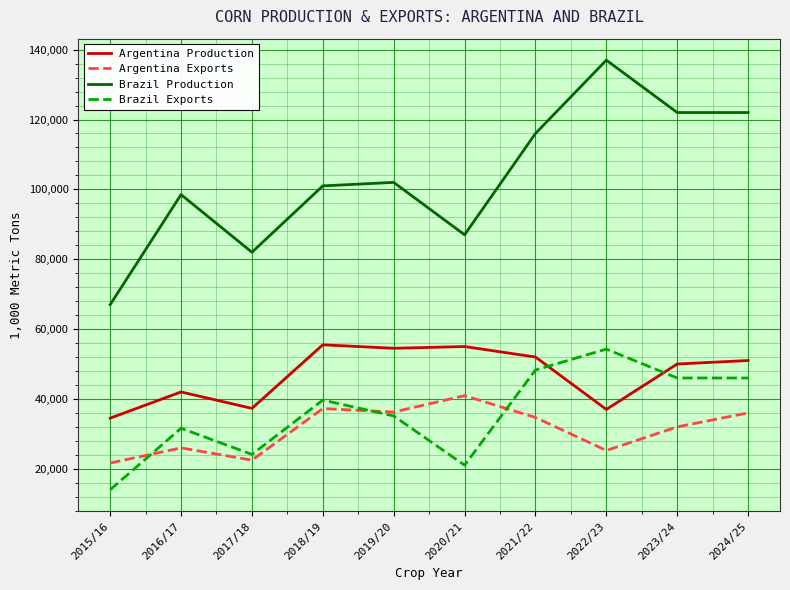

Where is Argentina Exports nearest to the value 31297?

2023/24